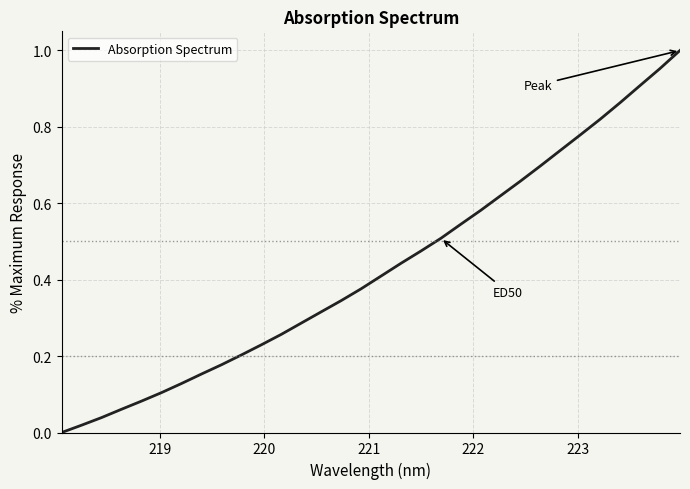

Is this an area chart (filled region under the line)?

No